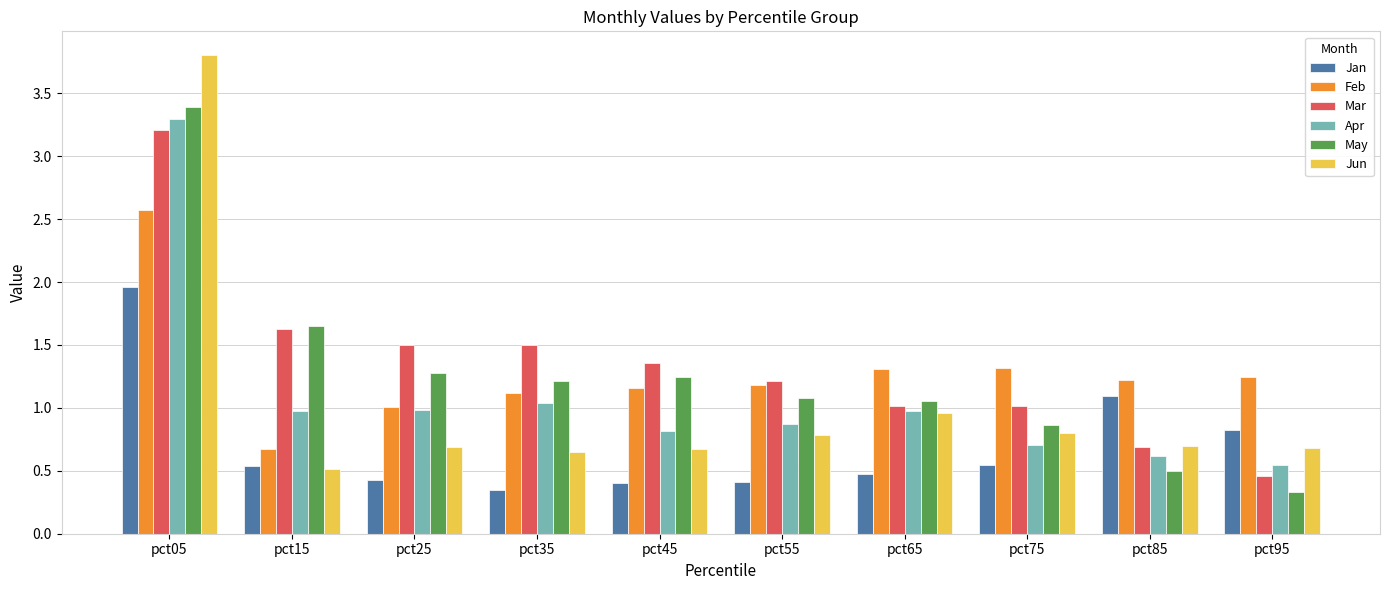

What is the total value across all series at pct85?

4.8